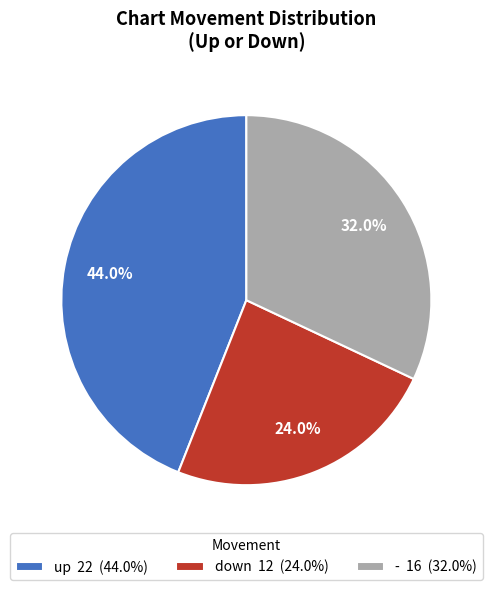

The down slice represents 39% of the pie. True or false?

False